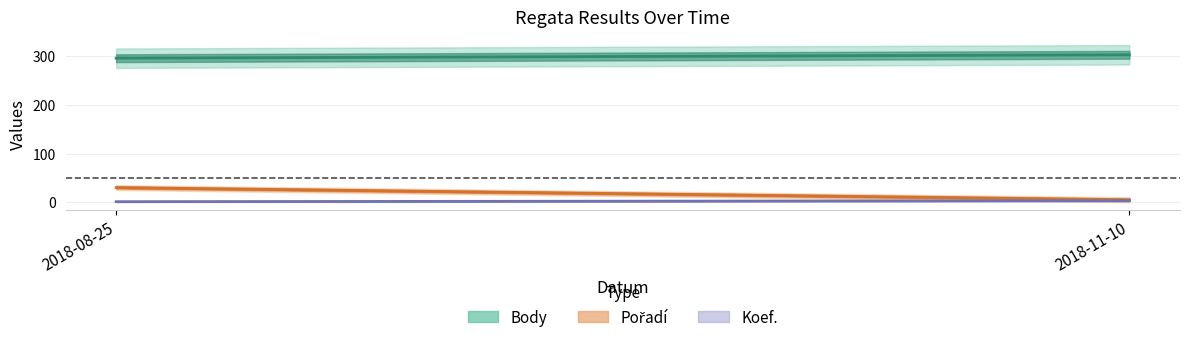

What is the label of the 2nd point from the right?

2018-08-25